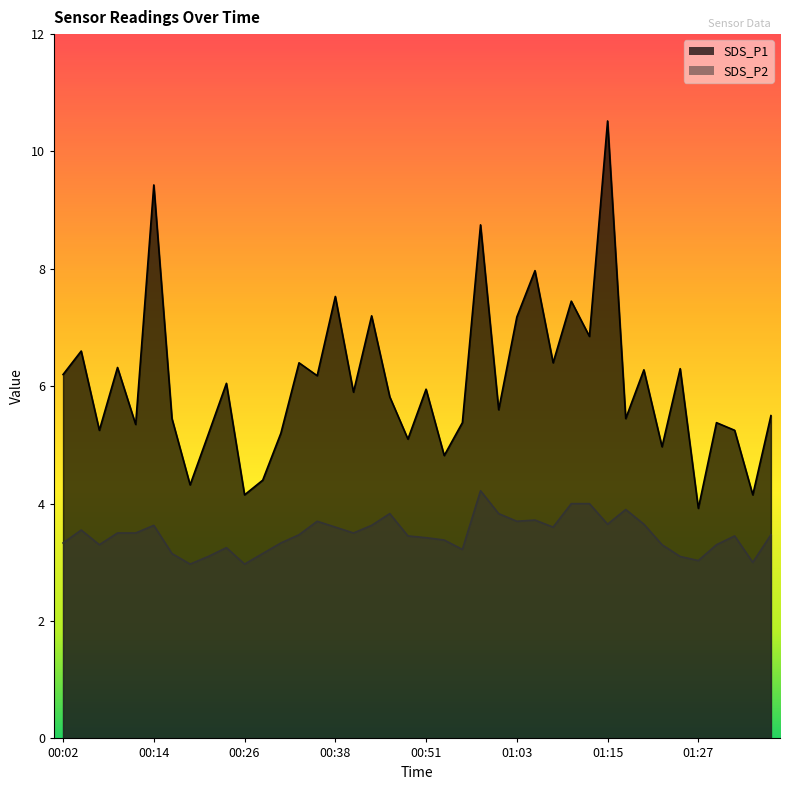

Reading left to right, transcribe all the data shown in this chart.

SDS_P1: 00:02=6.2	00:04=6.6	00:07=5.2	00:09=6.3	00:12=5.3	00:14=9.4	00:16=5.5	00:19=4.3	00:21=5.2	00:24=6.0	00:26=4.2	00:29=4.4	00:31=5.2	00:33=6.4	00:36=6.2	00:38=7.5	00:41=5.9	00:43=7.2	00:46=5.8	00:48=5.1	00:51=6.0	00:53=4.8	00:55=5.4	00:58=8.8	01:00=5.6	01:03=7.2	01:05=8.0	01:08=6.4	01:10=7.5	01:12=6.8	01:15=10.5	01:17=5.5	01:20=6.3	01:22=5.0	01:25=6.3	01:27=3.9	01:30=5.4	01:32=5.2	01:34=4.2	01:37=5.5
SDS_P2: 00:02=3.3	00:04=3.5	00:07=3.3	00:09=3.5	00:12=3.5	00:14=3.6	00:16=3.1	00:19=3.0	00:21=3.1	00:24=3.2	00:26=3.0	00:29=3.1	00:31=3.3	00:33=3.5	00:36=3.7	00:38=3.6	00:41=3.5	00:43=3.6	00:46=3.8	00:48=3.5	00:51=3.4	00:53=3.4	00:55=3.2	00:58=4.2	01:00=3.8	01:03=3.7	01:05=3.7	01:08=3.6	01:10=4.0	01:12=4.0	01:15=3.6	01:17=3.9	01:20=3.6	01:22=3.3	01:25=3.1	01:27=3.0	01:30=3.3	01:32=3.5	01:34=3.0	01:37=3.5